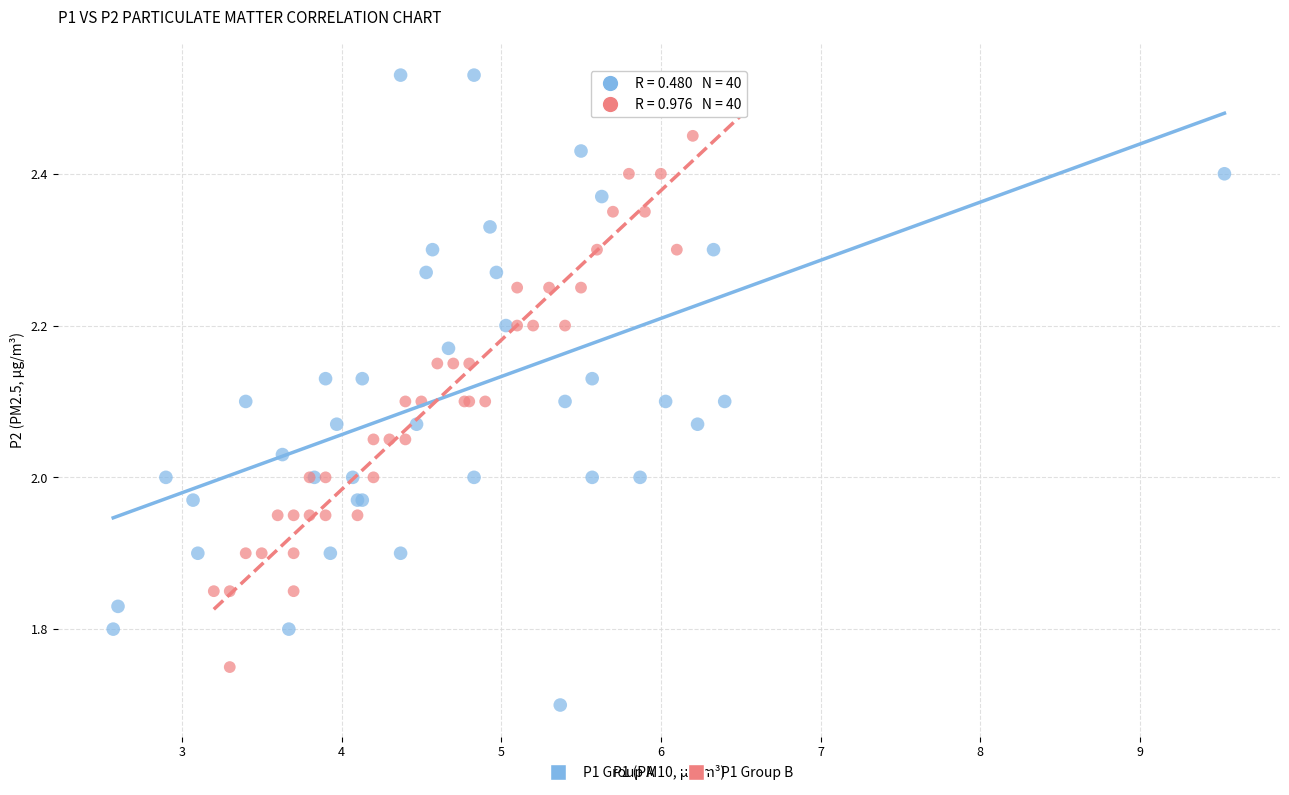

Which series reaches the minimum Y coordinate?

P1 Group A